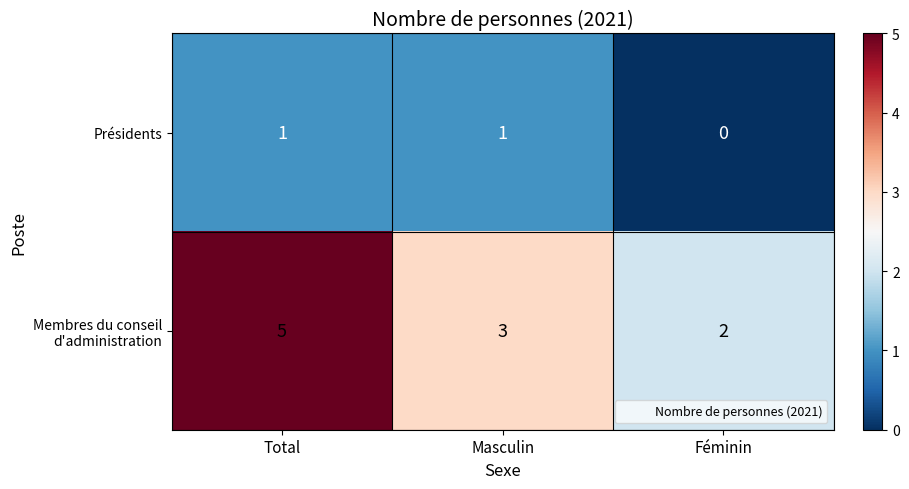

List the series in order of their peak value, lowest first.

Présidents, Membres du conseil d'administration